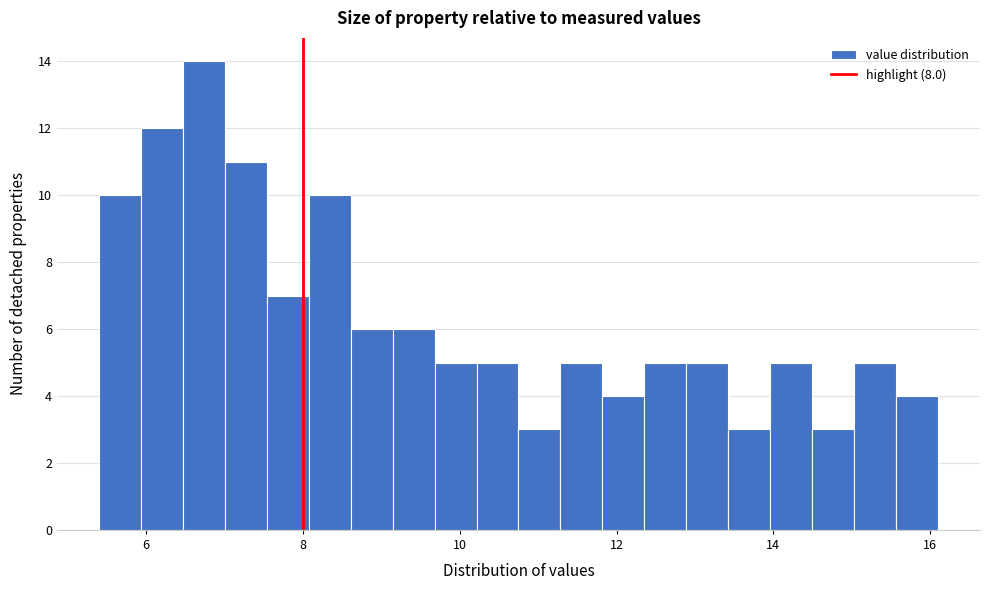

Read against the x-axis, roughly where is the centre of the tallest bar?

6.8